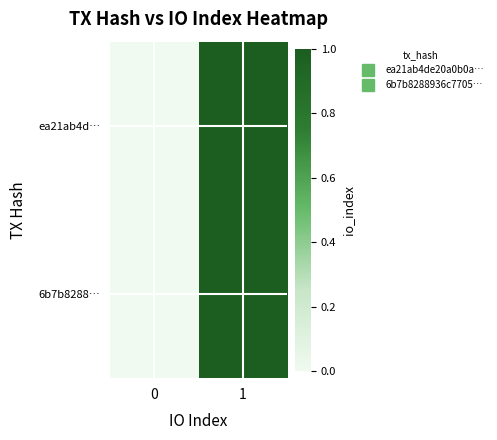

Which series has the widest spread of values?

ea21ab4d…